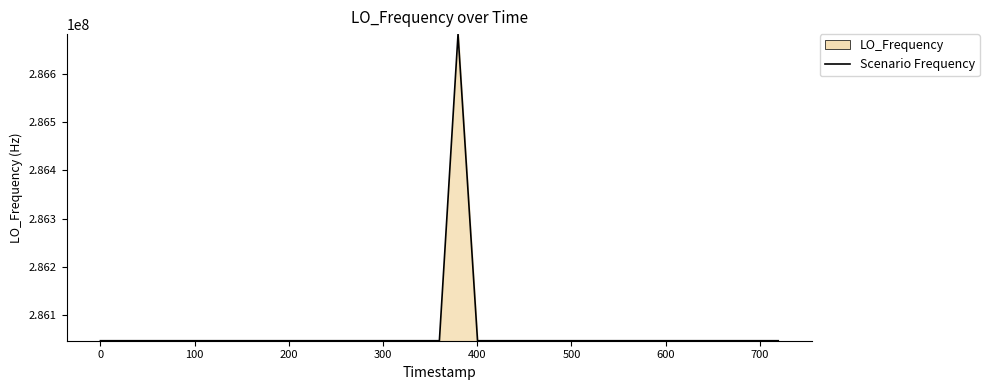

What is the smallest value displayed?

286046995.0